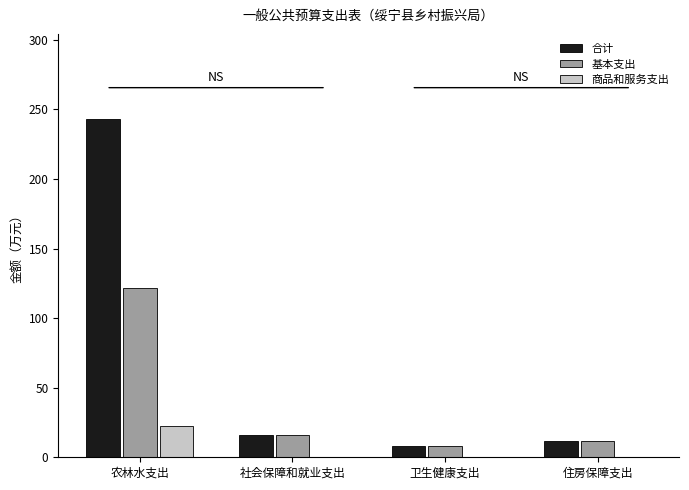

At which category does the chart reach its peak across all series?

农林水支出